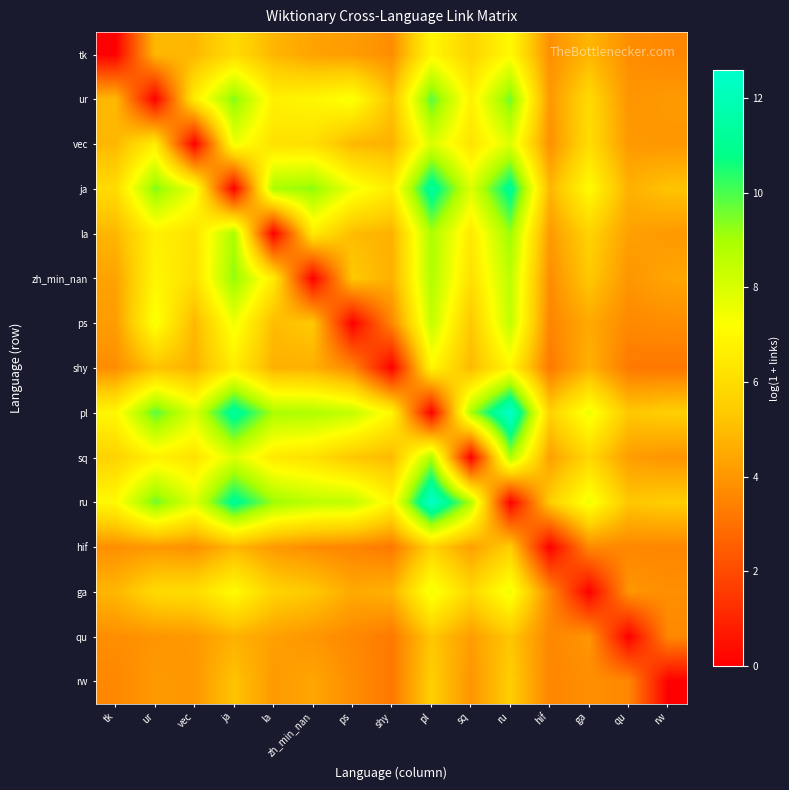

Reading left to right, what are all the values shown in this chart?

tk: tk=0.0	ur=4.9	vec=4.9	ja=5.9	la=4.8	zh_min_nan=4.3	ps=4.1	shy=3.8	pl=6.9	sq=5.7	ru=7.0	hif=3.8	ga=4.8	qu=3.8	rw=3.6
ur: tk=4.9	ur=0.0	vec=6.6	ja=9.4	la=6.7	zh_min_nan=6.9	ps=7.4	shy=5.2	pl=9.8	sq=6.7	ru=9.6	hif=4.0	ga=5.9	qu=4.0	rw=4.1
vec: tk=4.9	ur=6.6	vec=0.0	ja=7.6	la=6.2	zh_min_nan=6.1	ps=4.9	shy=4.7	pl=8.0	sq=6.2	ru=7.9	hif=3.8	ga=6.0	qu=4.1	rw=4.0
ja: tk=5.9	ur=9.4	vec=7.6	ja=0.0	la=9.0	zh_min_nan=9.3	ps=7.5	shy=6.6	pl=11.4	sq=7.9	ru=11.2	hif=4.8	ga=7.1	qu=4.7	rw=5.2
la: tk=4.8	ur=6.7	vec=6.2	ja=9.0	la=0.0	zh_min_nan=6.5	ps=5.0	shy=4.7	pl=8.9	sq=6.4	ru=9.1	hif=4.1	ga=5.7	qu=4.3	rw=4.1
zh_min_nan: tk=4.3	ur=6.9	vec=6.1	ja=9.3	la=6.5	zh_min_nan=0.0	ps=5.3	shy=4.7	pl=8.8	sq=6.1	ru=8.6	hif=3.7	ga=5.3	qu=4.0	rw=4.4
ps: tk=4.1	ur=7.4	vec=4.9	ja=7.5	la=5.0	zh_min_nan=5.3	ps=0.0	shy=3.6	pl=8.4	sq=5.3	ru=8.5	hif=3.5	ga=4.5	qu=3.6	rw=3.8
shy: tk=3.8	ur=5.2	vec=4.7	ja=6.6	la=4.7	zh_min_nan=4.7	ps=3.6	shy=0.0	pl=6.9	sq=4.9	ru=6.9	hif=3.2	ga=4.7	qu=3.2	rw=3.2
pl: tk=6.9	ur=9.8	vec=8.0	ja=11.4	la=8.9	zh_min_nan=8.8	ps=8.4	shy=6.9	pl=0.0	sq=8.9	ru=12.6	hif=5.6	ga=7.5	qu=5.3	rw=5.5
sq: tk=5.7	ur=6.7	vec=6.2	ja=7.9	la=6.4	zh_min_nan=6.1	ps=5.3	shy=4.9	pl=8.9	sq=0.0	ru=8.9	hif=4.2	ga=5.8	qu=4.2	rw=4.0
ru: tk=7.0	ur=9.6	vec=7.9	ja=11.2	la=9.1	zh_min_nan=8.6	ps=8.5	shy=6.9	pl=12.6	sq=8.9	ru=0.0	hif=5.5	ga=7.5	qu=5.3	rw=5.5
hif: tk=3.8	ur=4.0	vec=3.8	ja=4.8	la=4.1	zh_min_nan=3.7	ps=3.5	shy=3.2	pl=5.6	sq=4.2	ru=5.5	hif=0.0	ga=3.7	qu=3.6	rw=3.6
ga: tk=4.8	ur=5.9	vec=6.0	ja=7.1	la=5.7	zh_min_nan=5.3	ps=4.5	shy=4.7	pl=7.5	sq=5.8	ru=7.5	hif=3.7	ga=0.0	qu=4.0	rw=3.8
qu: tk=3.8	ur=4.0	vec=4.1	ja=4.7	la=4.3	zh_min_nan=4.0	ps=3.6	shy=3.2	pl=5.3	sq=4.2	ru=5.3	hif=3.6	ga=4.0	qu=0.0	rw=3.6
rw: tk=3.6	ur=4.1	vec=4.0	ja=5.2	la=4.1	zh_min_nan=4.4	ps=3.8	shy=3.2	pl=5.5	sq=4.0	ru=5.5	hif=3.6	ga=3.8	qu=3.6	rw=0.0